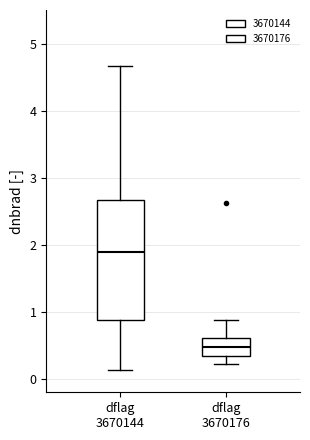

Reading left to right, read every box against the y-axis: the position of its median line, the range the box covers, and the ends of its whiskers. The values are not printed on the chart, so give them approximately, as read against the axis.

dflag 3670144: median 1.9, box 0.9 to 2.7, whiskers 0.1 to 4.7
dflag 3670176: median 0.5, box 0.3 to 0.6, whiskers 0.2 to 0.9